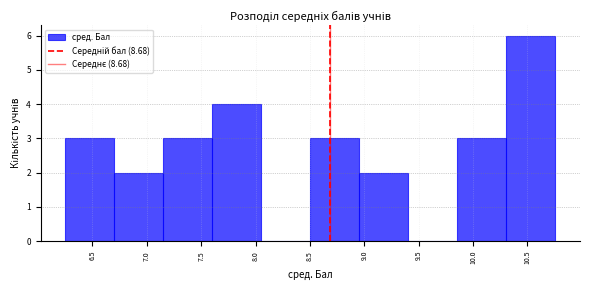

How tall is the bar that spans 8.50 to 8.95 on the x-axis? Neither the bar edges nor the heights are printed on the chart, so give them approximately, as read against the axes.

3